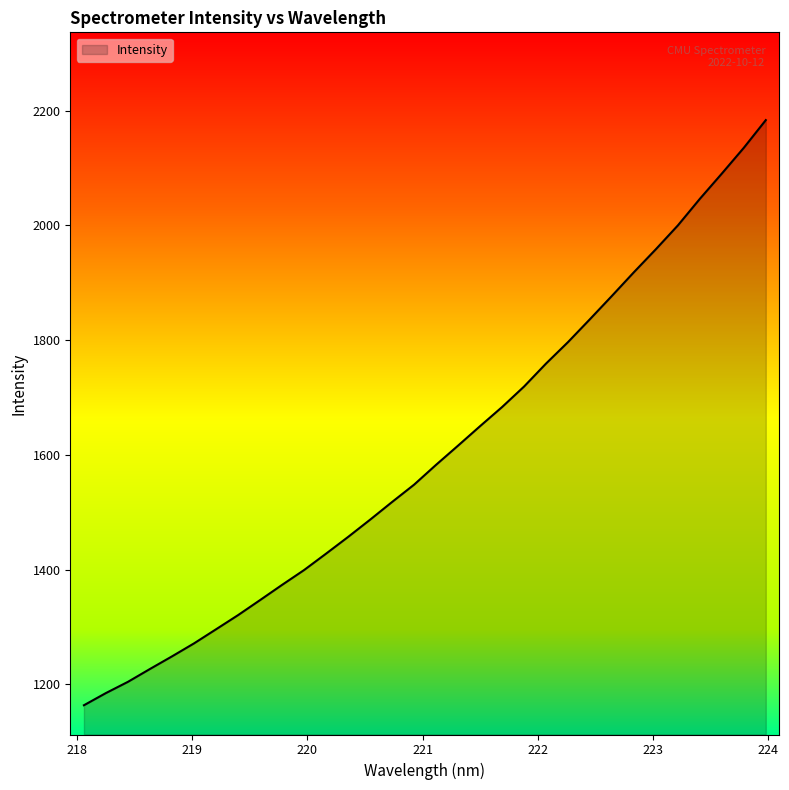

What is the difference between the second highest and minimum values?

971.8